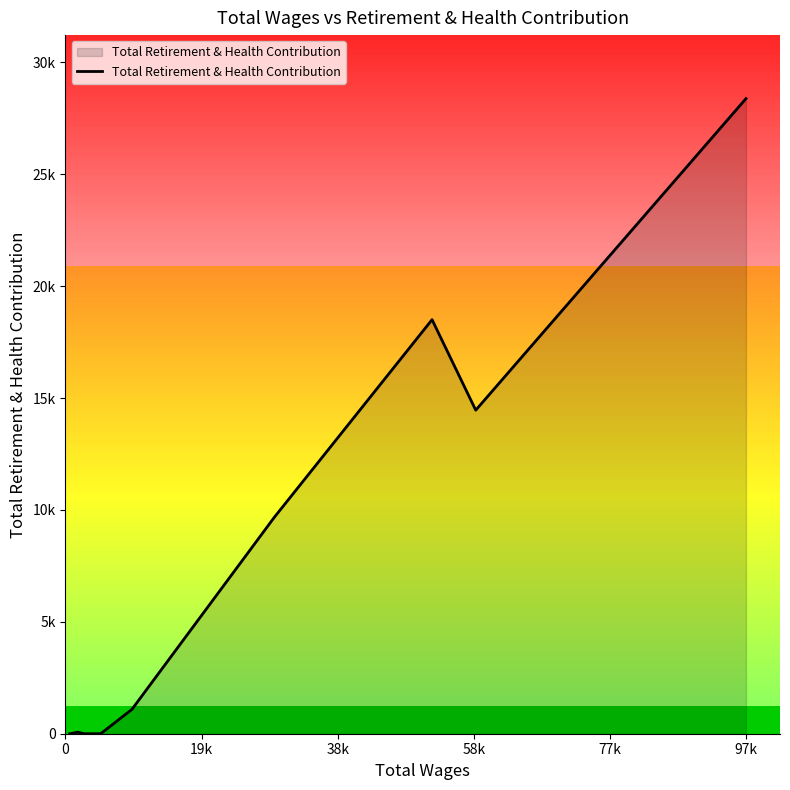

Does the chart have visible grid lines?

No